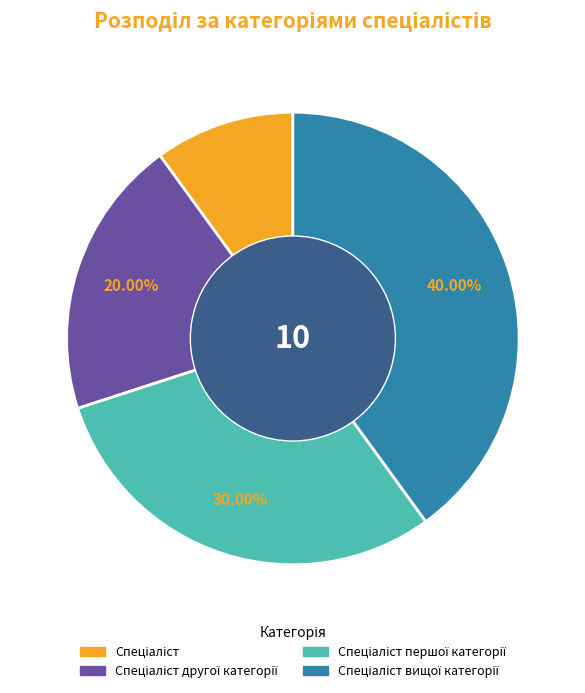

To the nearest percent, what is the average slice percentage?

25%